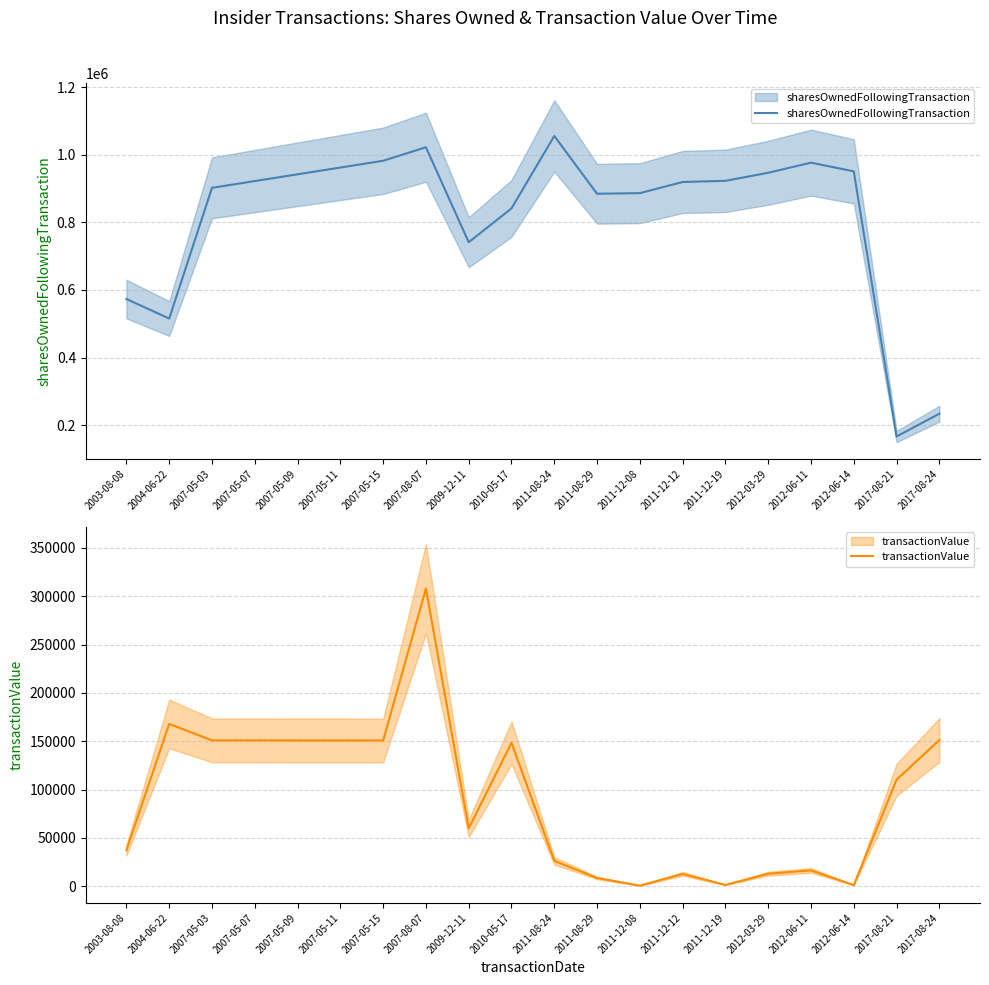

True or false: transactionValue and sharesOwnedFollowingTransaction intersect in this chart.

False